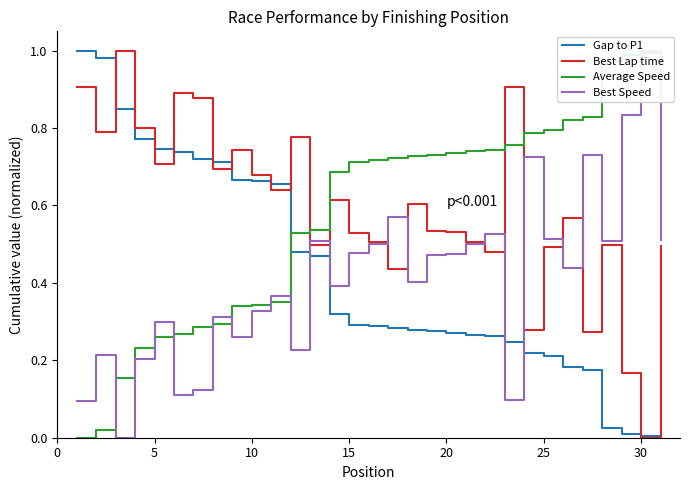

Which category has the lowest value in the Best Lap time series?

30